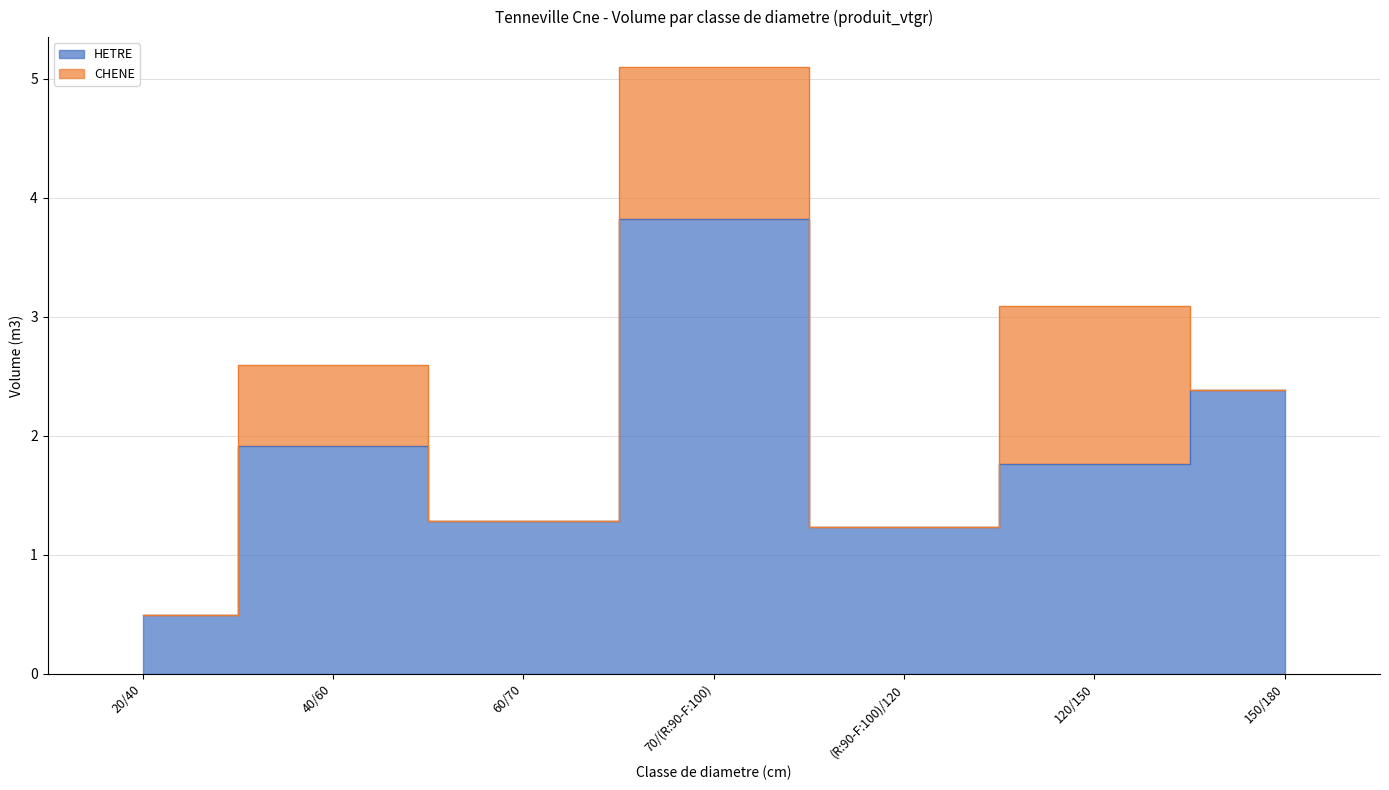

List the labels in order of value, smallest first.

20/40, (R:90-F:100)/120, 60/70, 120/150, 40/60, 150/180, 70/(R:90-F:100)